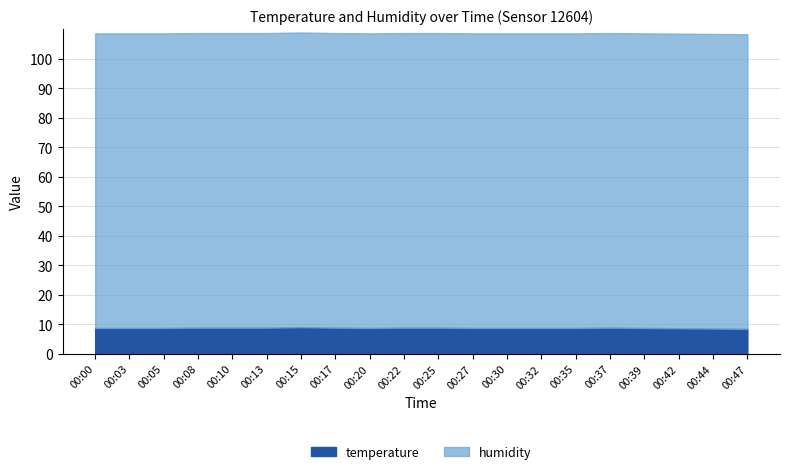

Which series changed the most between 00:22 and 00:39?

temperature